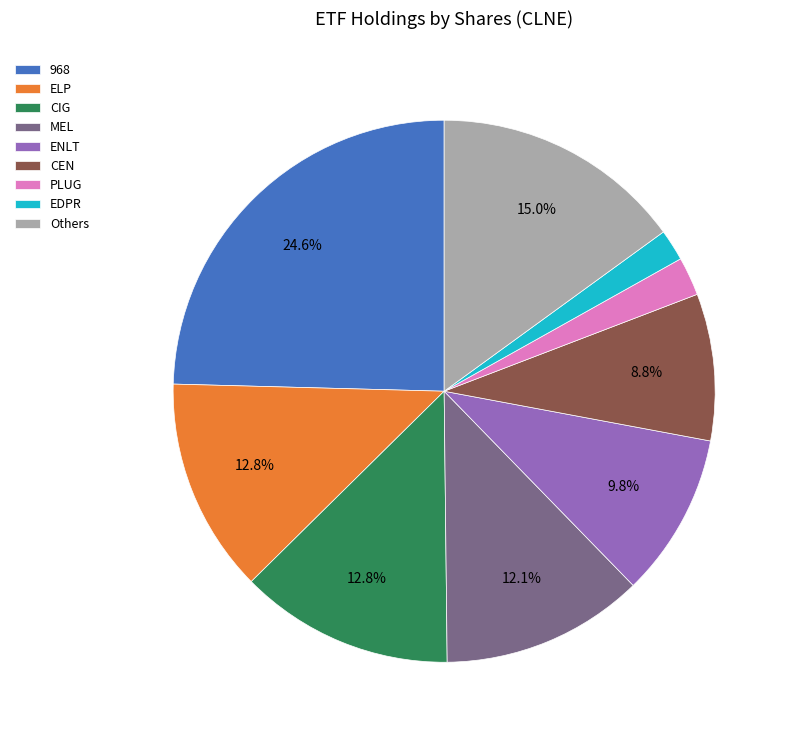

Combined, do MEL and CIG account for over 50%?

No